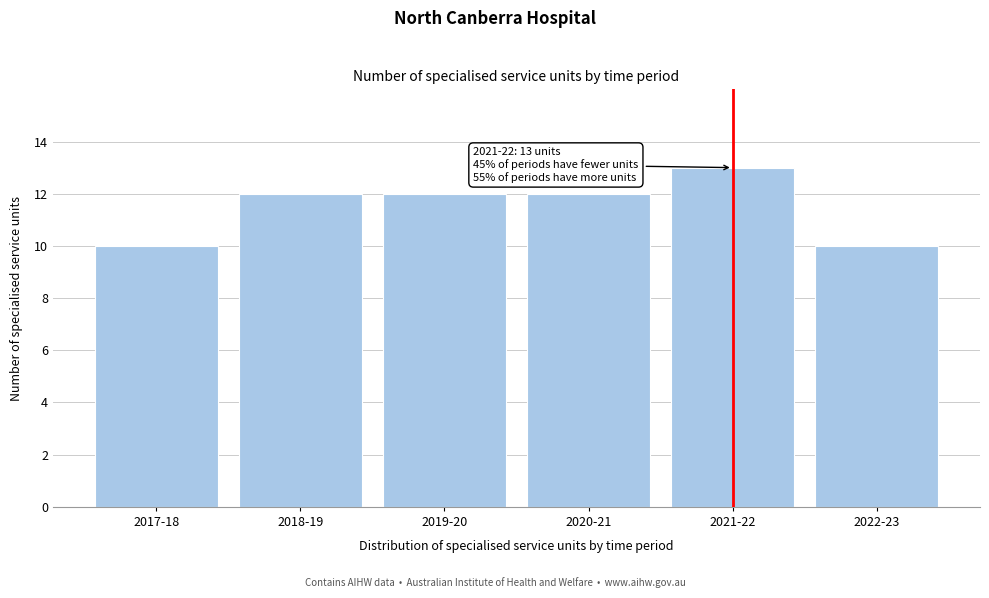

Reading left to right, list all the values displayed in this chart.

10	12	12	12	13	10